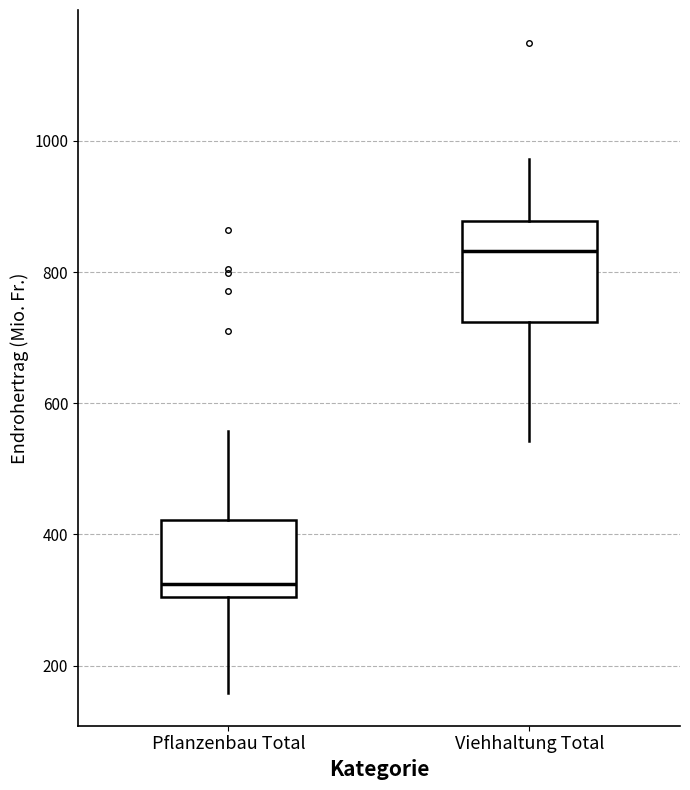

Where does the upper whisker of the box for Pflanzenbau Total end on the y-axis? The values are not printed on the chart, so give them approximately, as read against the axis.

560